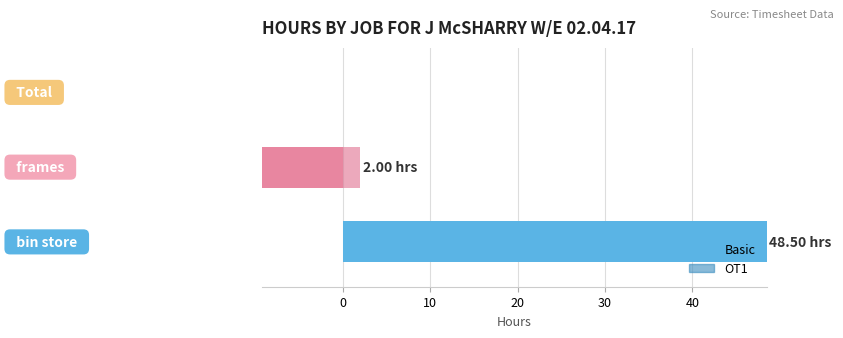

The value of Basic at 0 is -16.4. True or false?

False